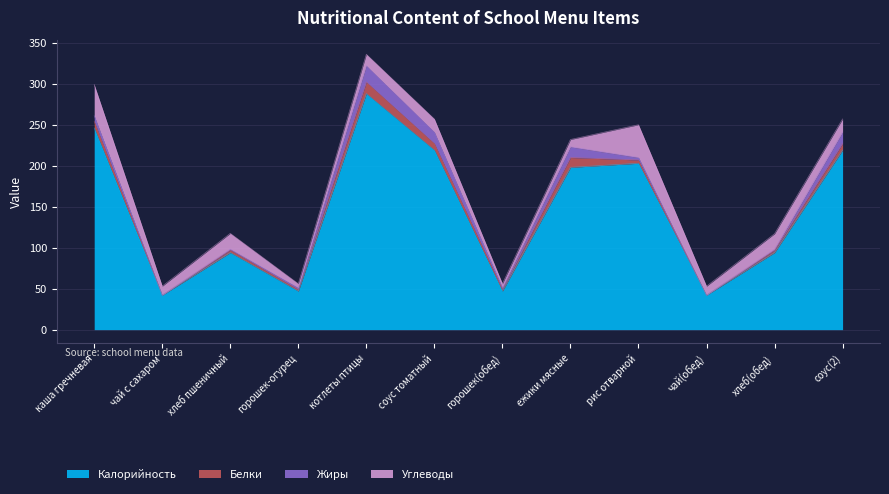

Rank the series by their maximum value, from lowest to highest.

Белки, Жиры, Углеводы, Калорийность